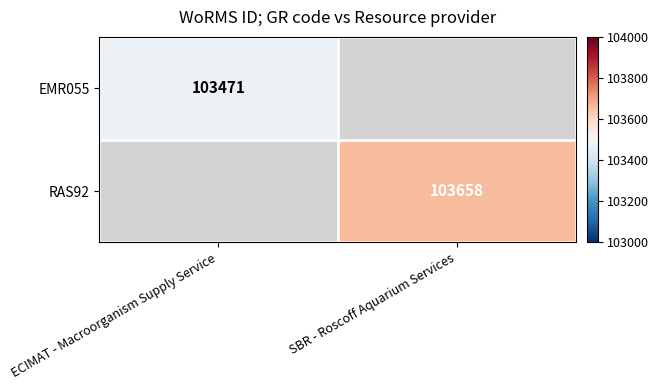

Is the value of RAS92 at SBR - Roscoff Aquarium Services greater than the value of EMR055 at ECIMAT - Macroorganism Supply Service?

Yes